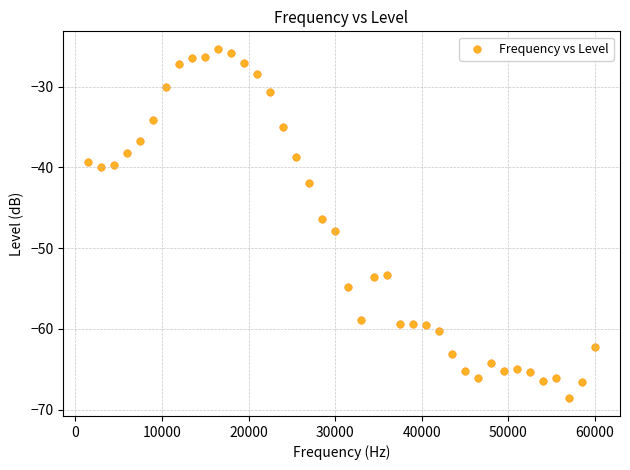

What is the range of Y values (max minus min)?

43.3